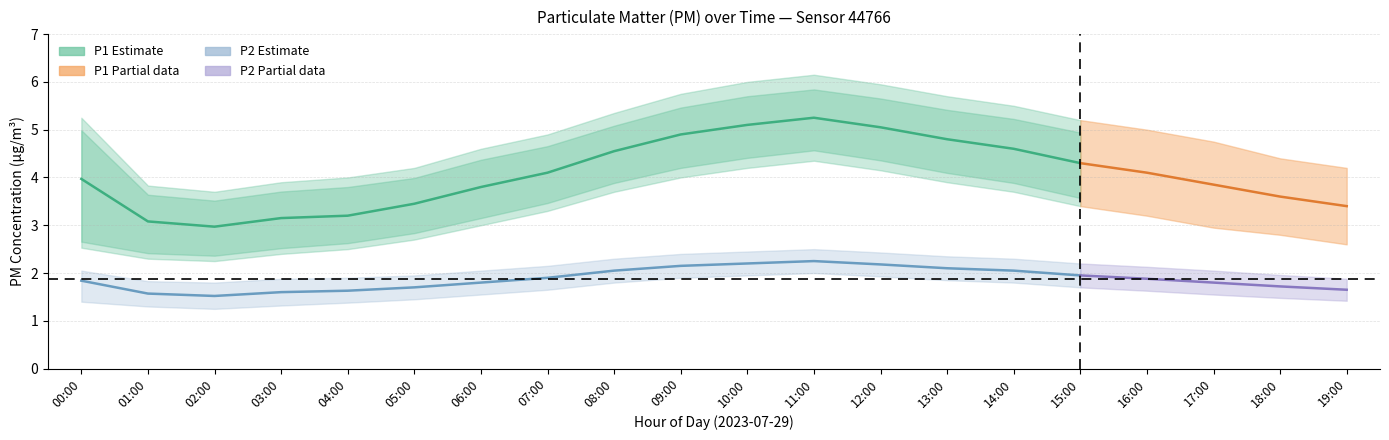

Is this an area chart (filled region under the line)?

No